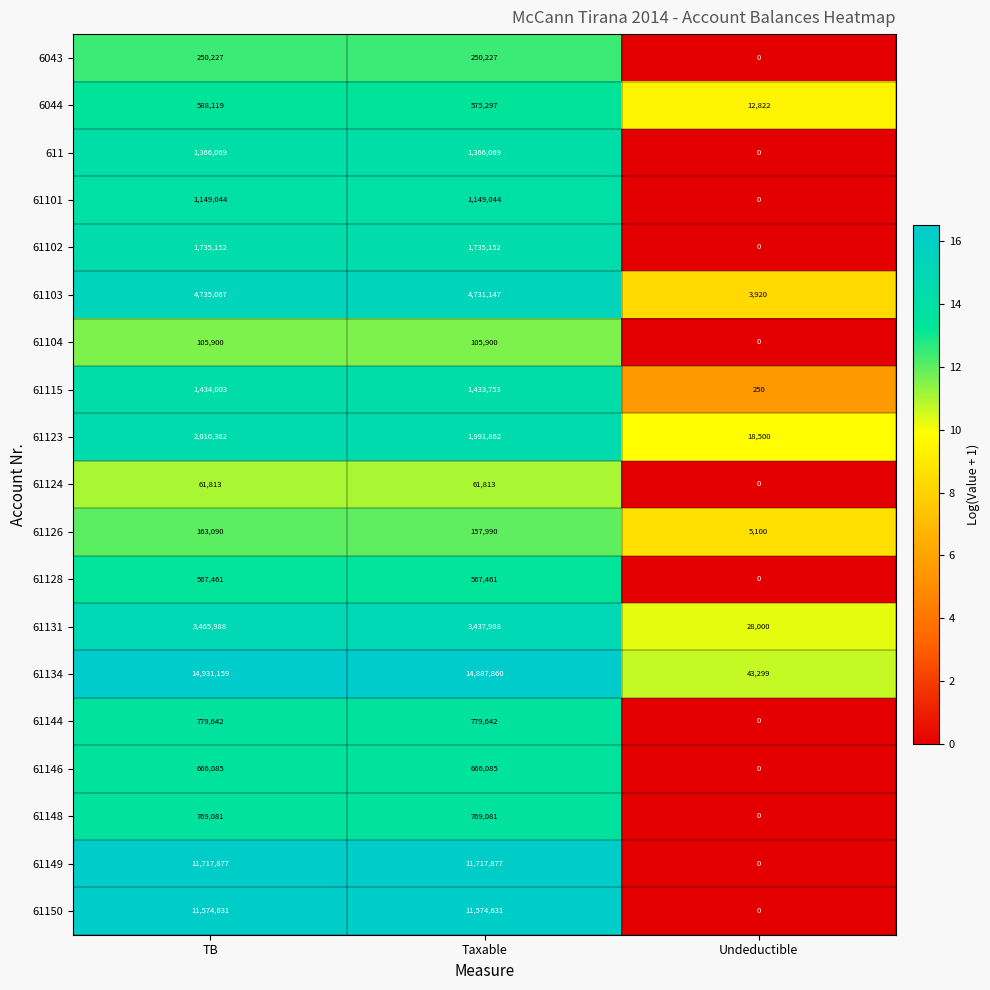

The value of 61149 at Taxable is 11717877. True or false?

True